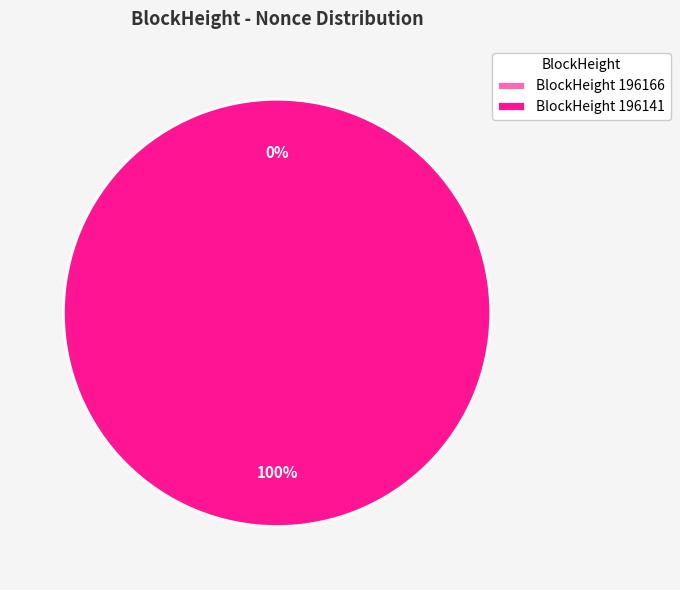

Count the number of slices in the pie.

2